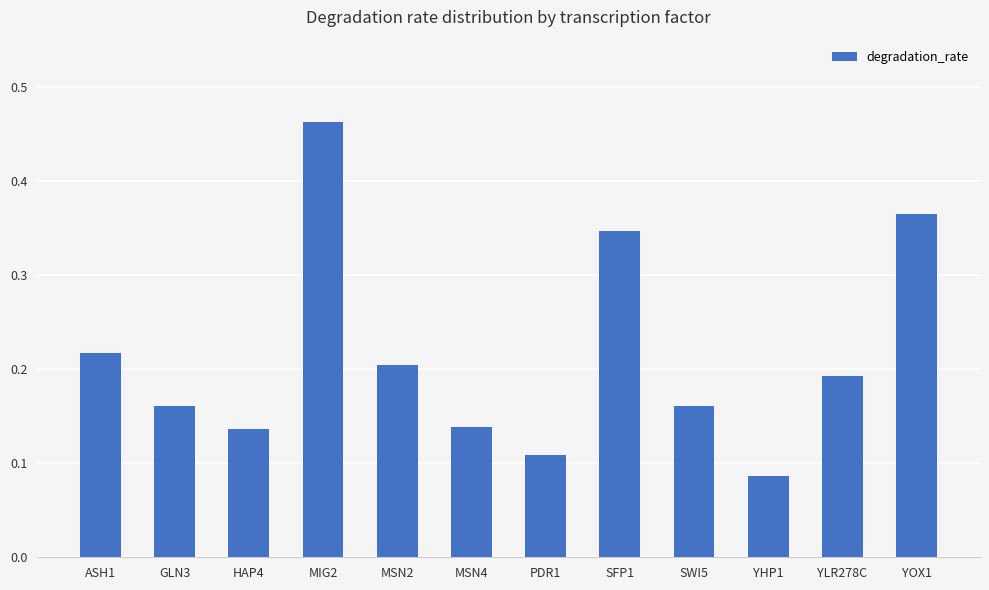

What is the sum of all values?

2.6